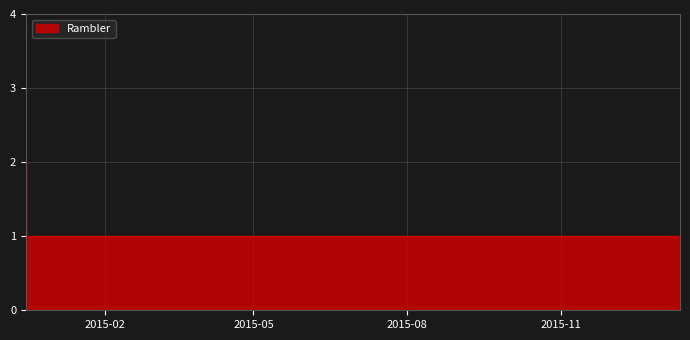

What is the value of the 1st point from the left?

1